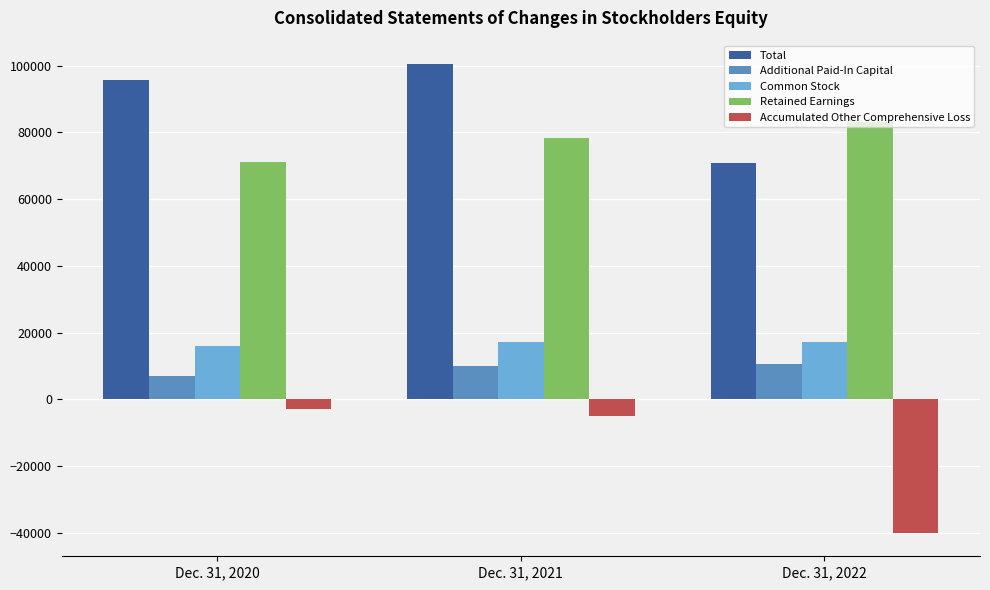

How many values in the Common Stock series are below 17071?

1